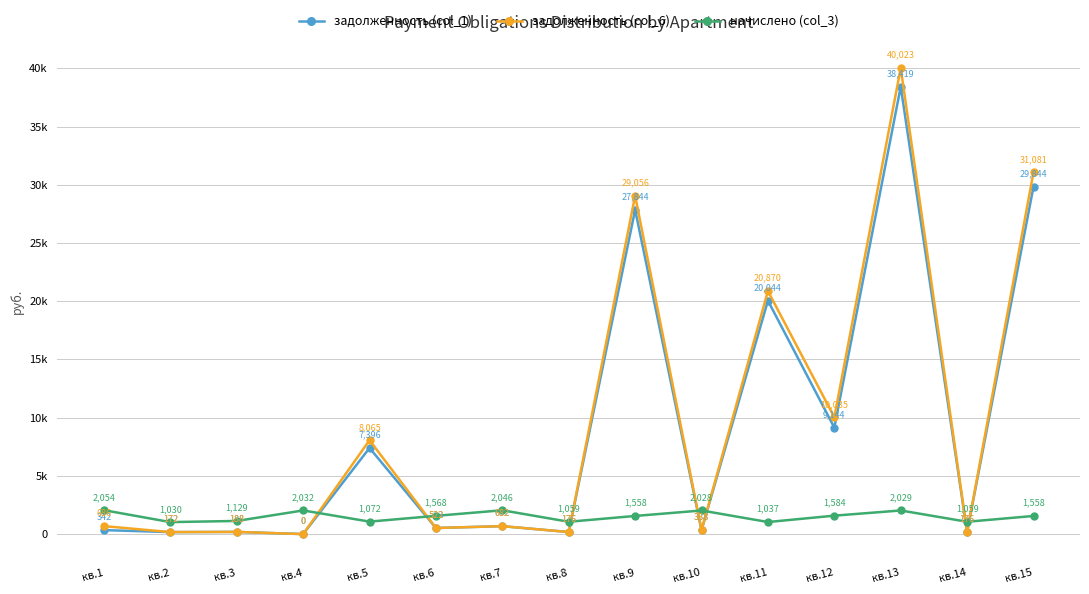

What is the maximum value for задолженность (col_6)?

40023.4